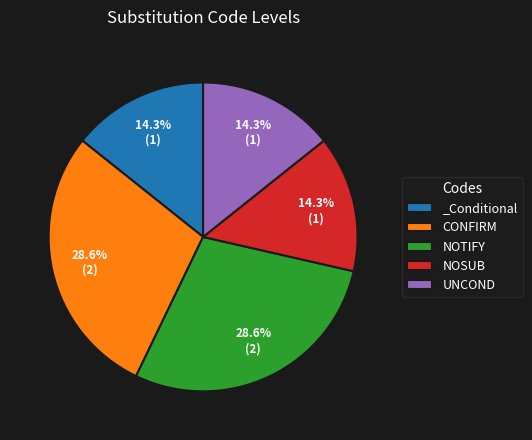

True or false: _Conditional accounts for 3% of the total.

False